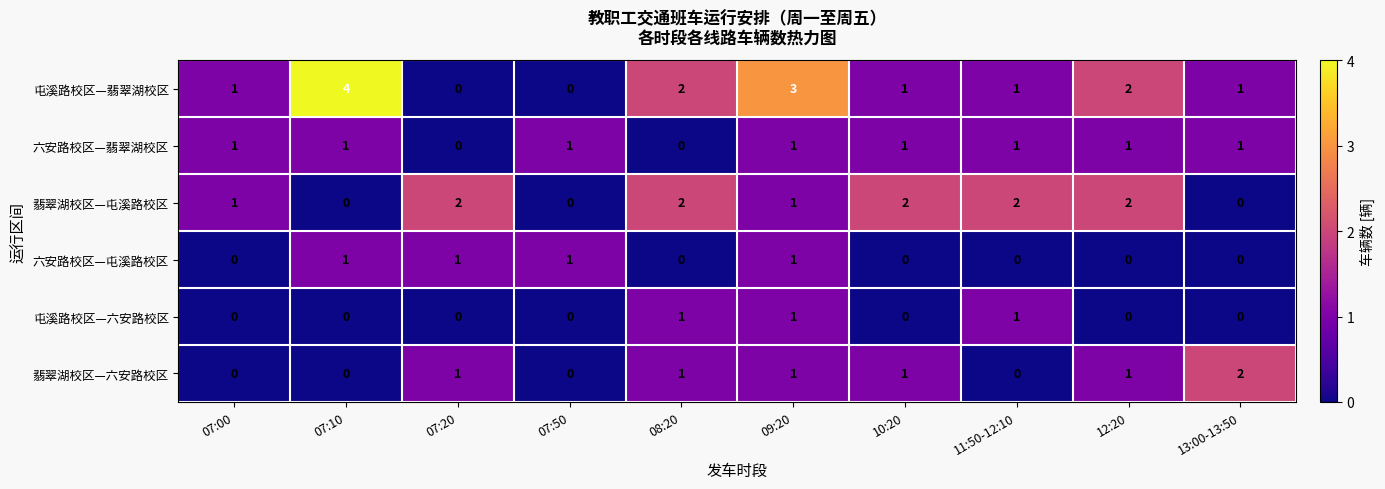

What is the maximum value shown in the chart?

4